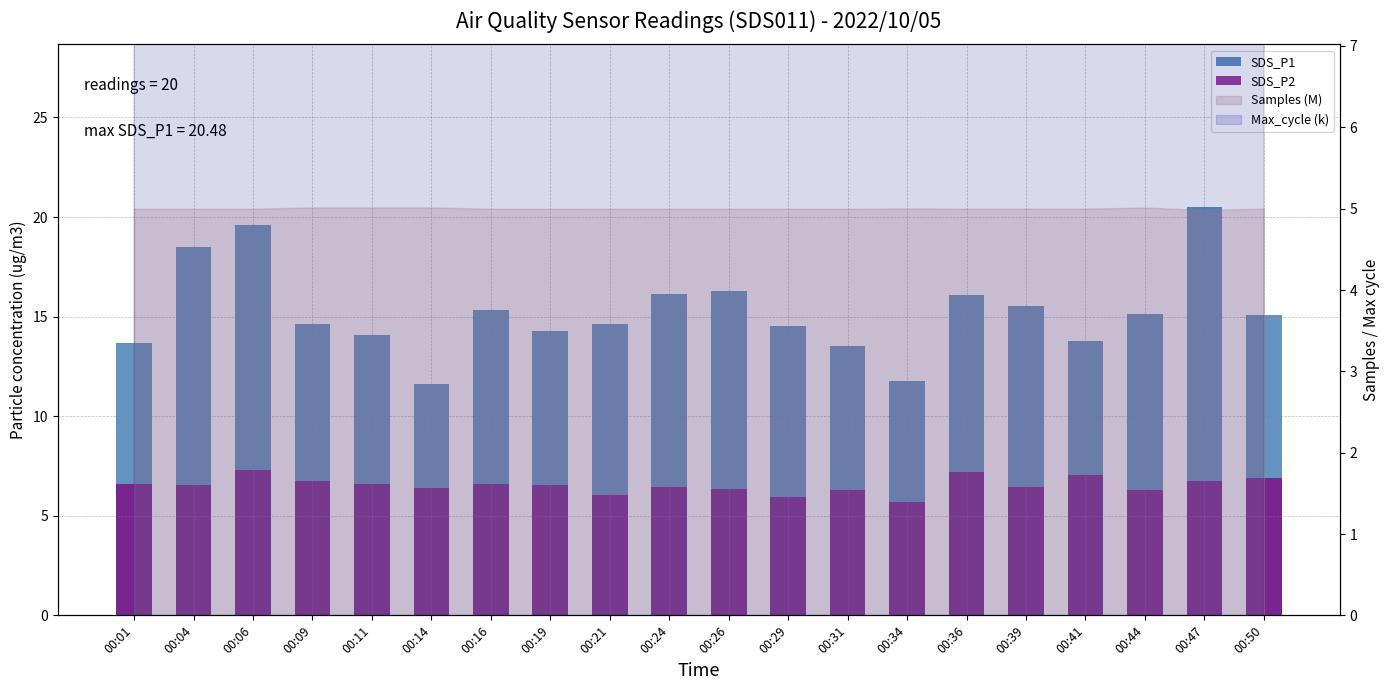

Are the bars horizontal?

No